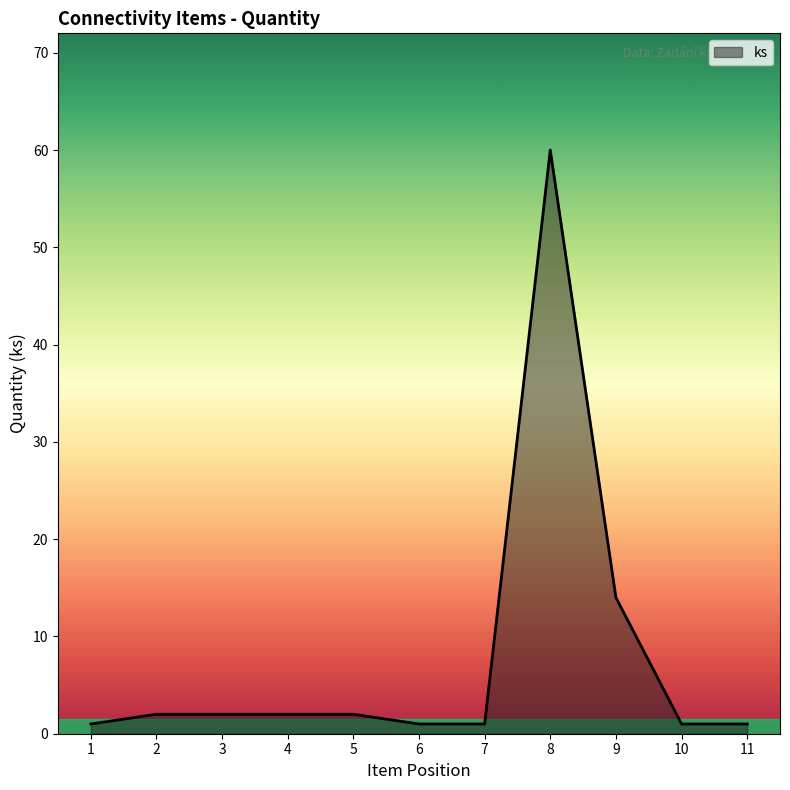

The chart shows a value of 22 at 8. True or false?

False